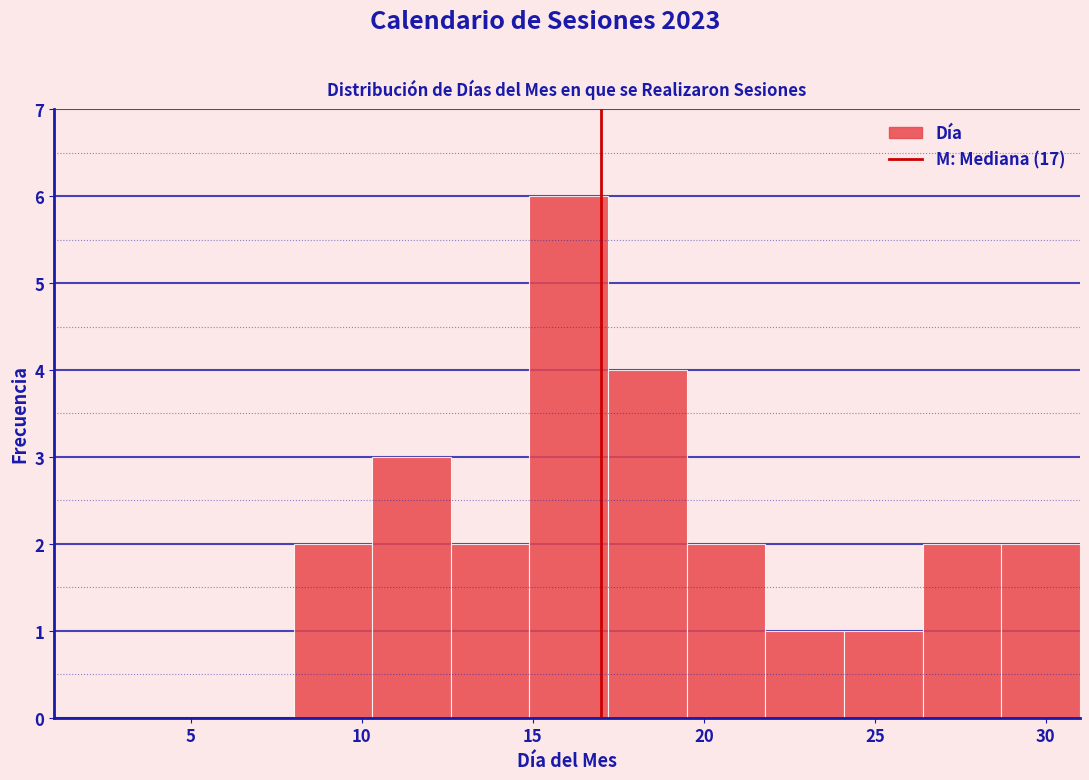

Reading left to right, transcribe this chart: for each bar, give the range it covers on the x-axis and its height. Neither the bar edges nor the heights are printed on the chart, so give them approximately, as read against the axes.

8.0 to 10.3: 2
10.3 to 12.6: 3
12.6 to 14.9: 2
14.9 to 17.2: 6
17.2 to 19.5: 4
19.5 to 21.8: 2
21.8 to 24.1: 1
24.1 to 26.4: 1
26.4 to 28.7: 2
28.7 to 31.0: 2